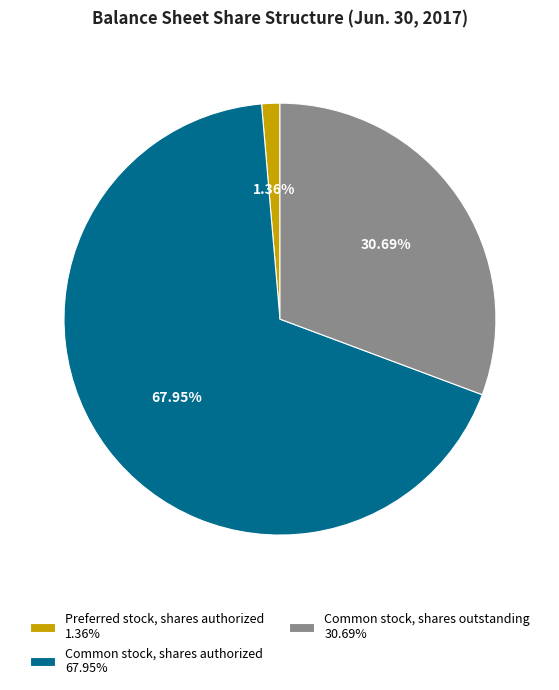

Which category accounts for the majority?

Common stock, shares authorized 67.95%